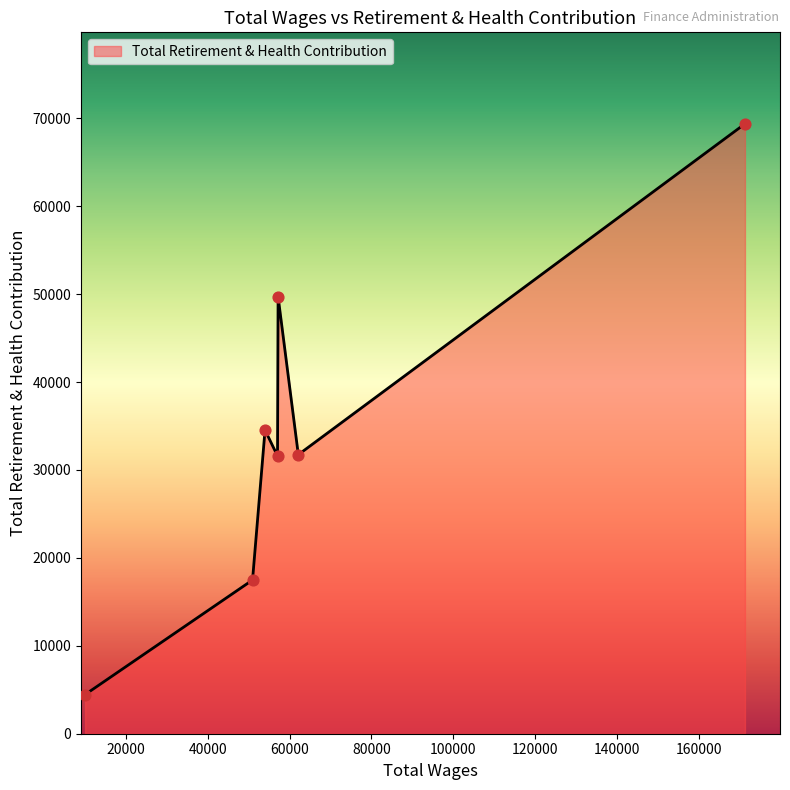

How many interior local valleys (lower than both neighbors) does the data have?

2